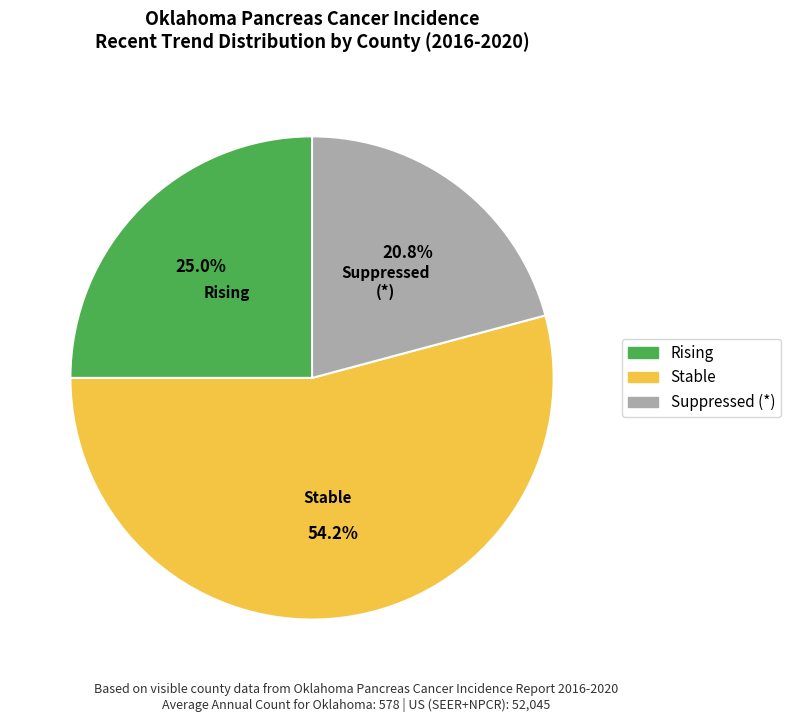

Is there a majority slice in this chart?

Yes